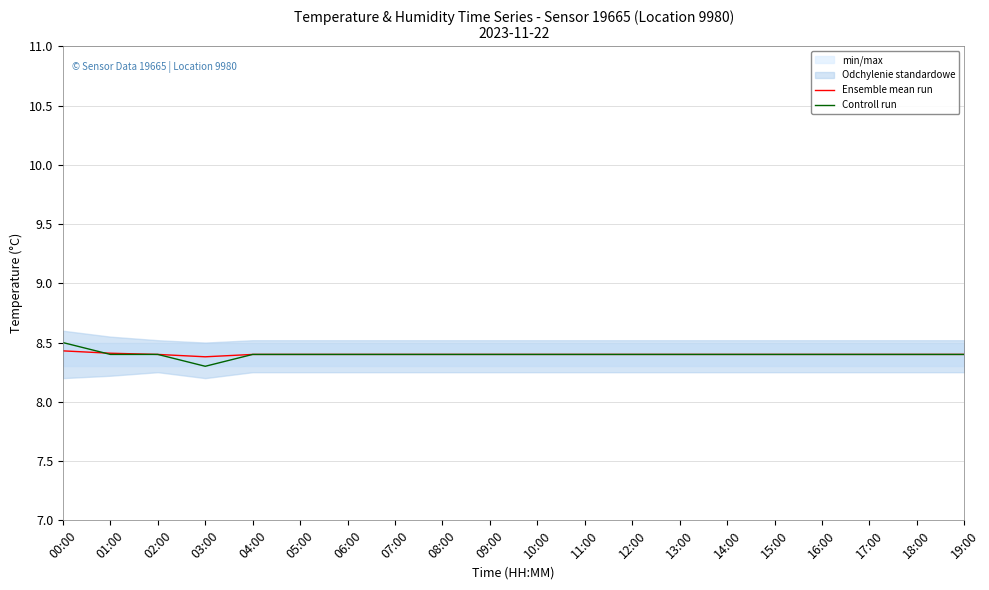

What position from the right is 18:00?

2